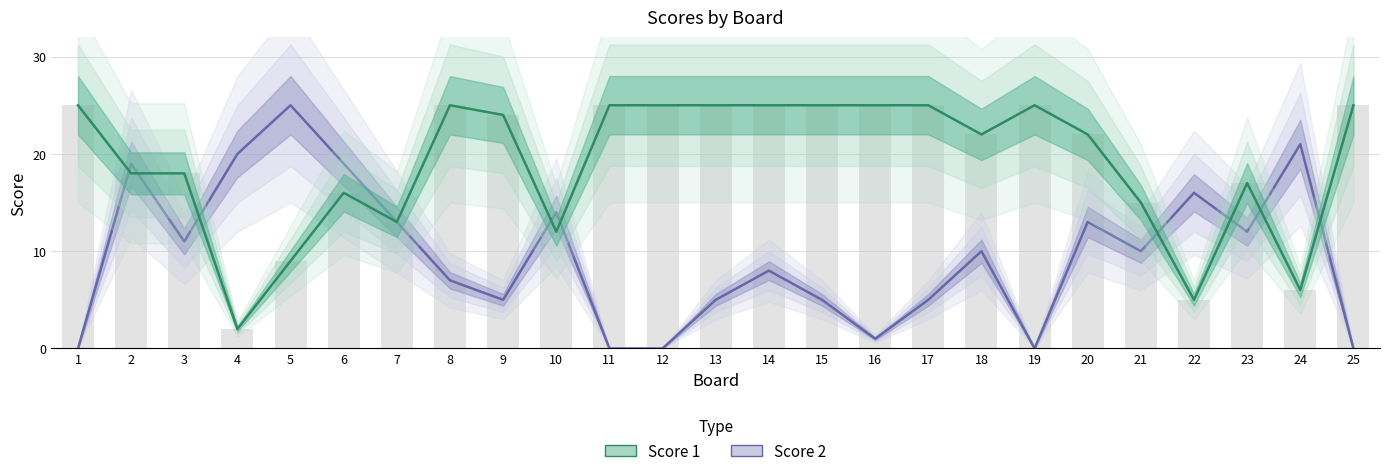

What is the sum of all Score 2 values?

239